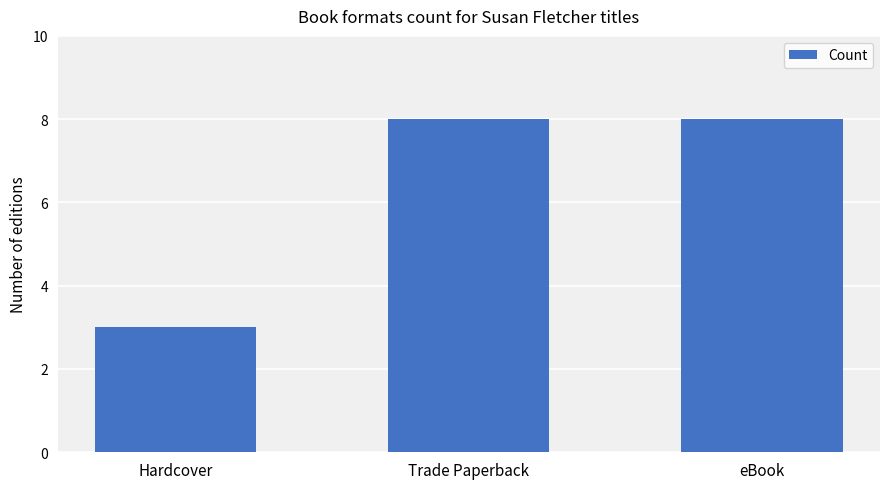

True or false: the data shows 5 at Hardcover.

False